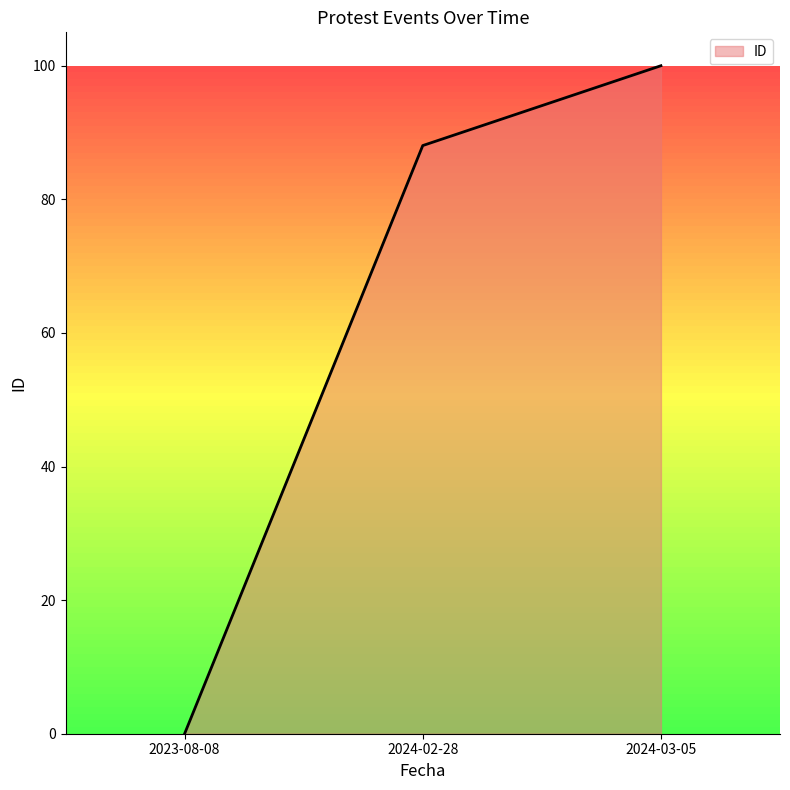

Is it true that the value at 2024-03-05 is 100.0?

True